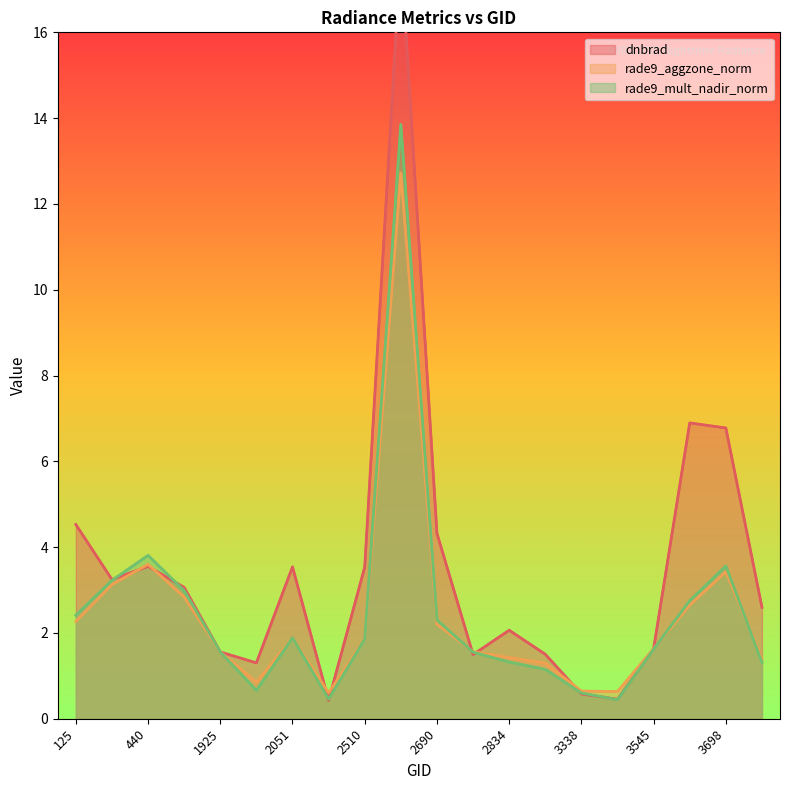

Is it true that rade9_aggzone_norm equals 0.8 at 3851?

False